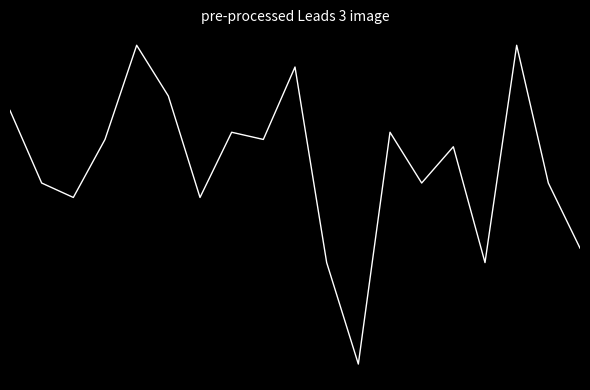

Does the chart display data point markers on the line(s)?

No